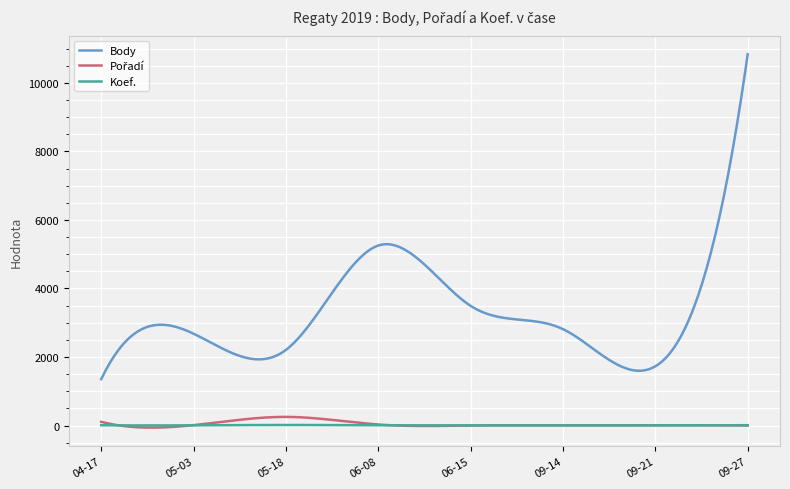

True or false: Koef. and Body intersect in this chart.

False